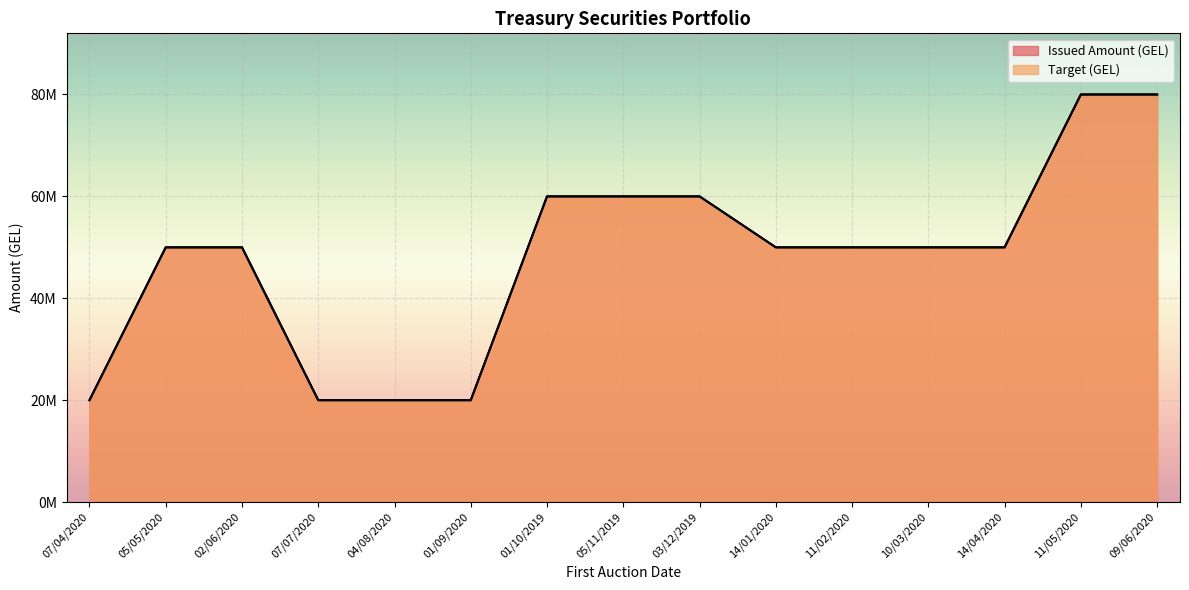

Rank the series at 07/07/2020 from lowest to highest value.

Issued Amount (GEL), Target (GEL)